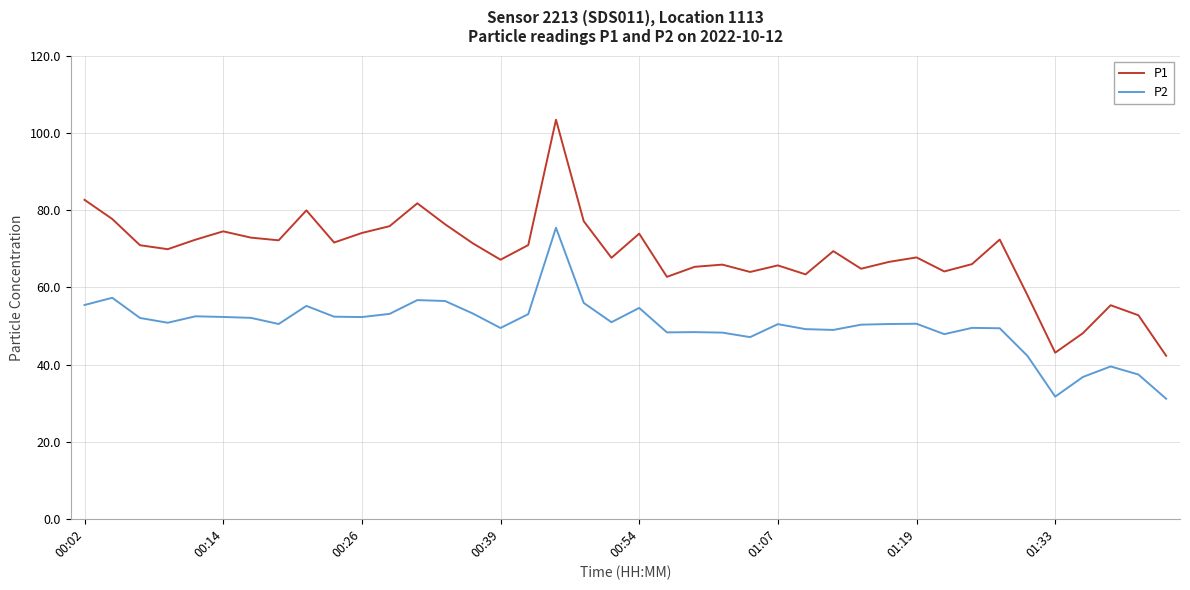

What is the greatest value displayed?

103.5